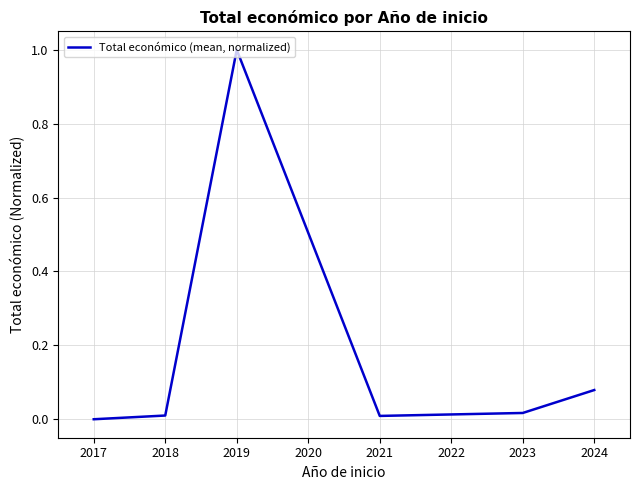

The value at 2018 is 1.5. True or false?

False